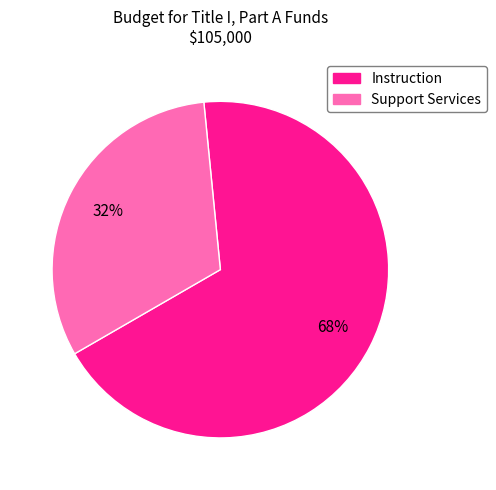

Which category has the smallest portion of the pie?

Support Services